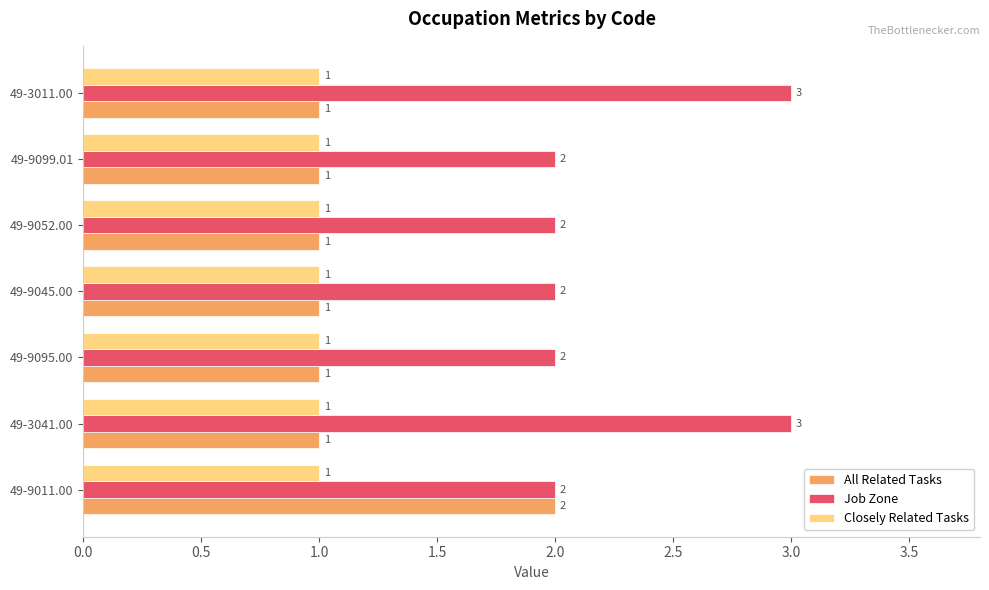

What is the minimum value shown in the chart?

1